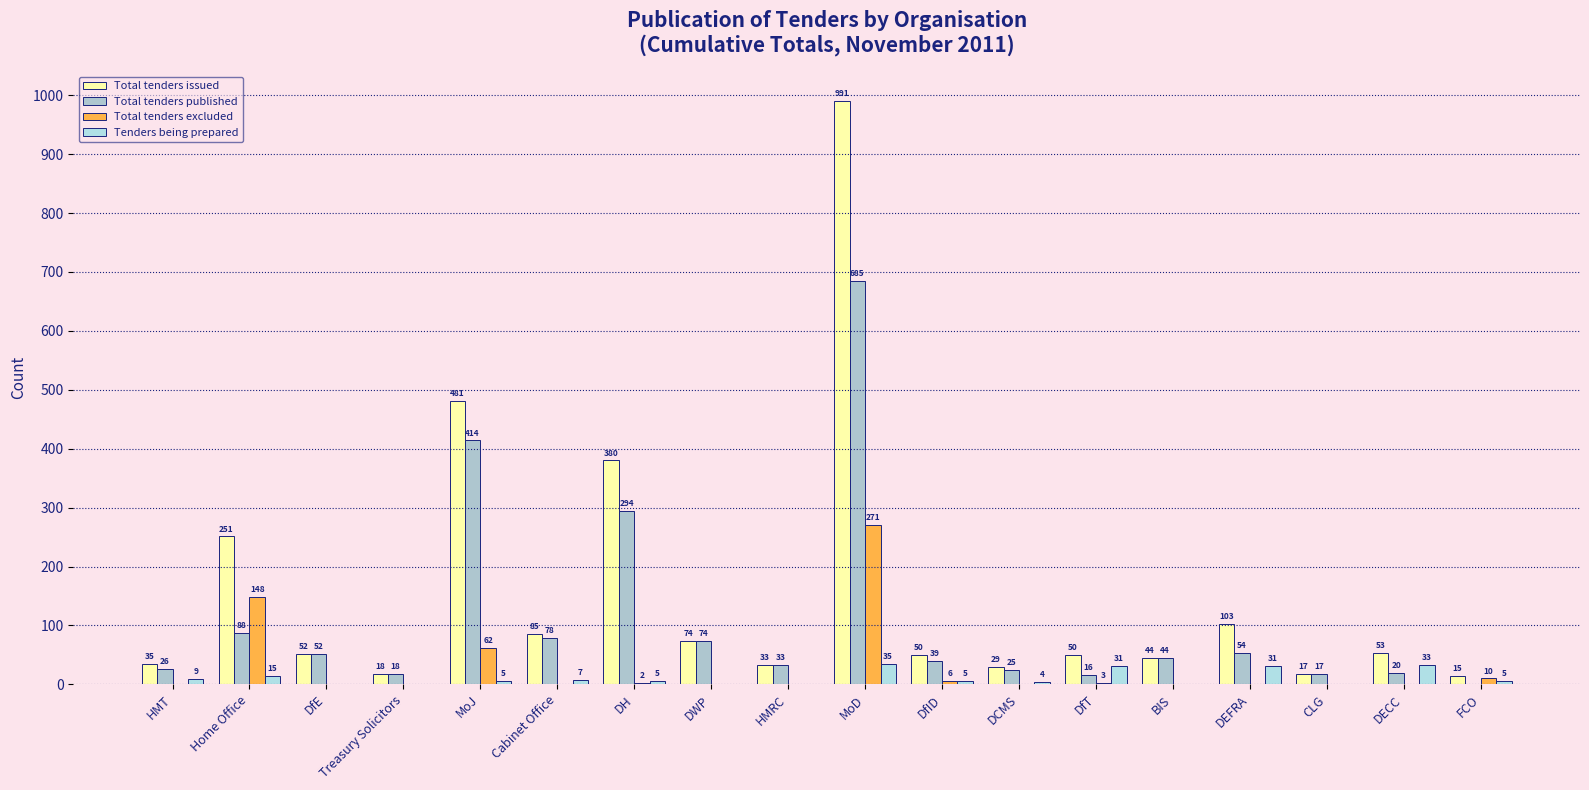

Are the bars grouped side by side (vs. stacked)?

Yes